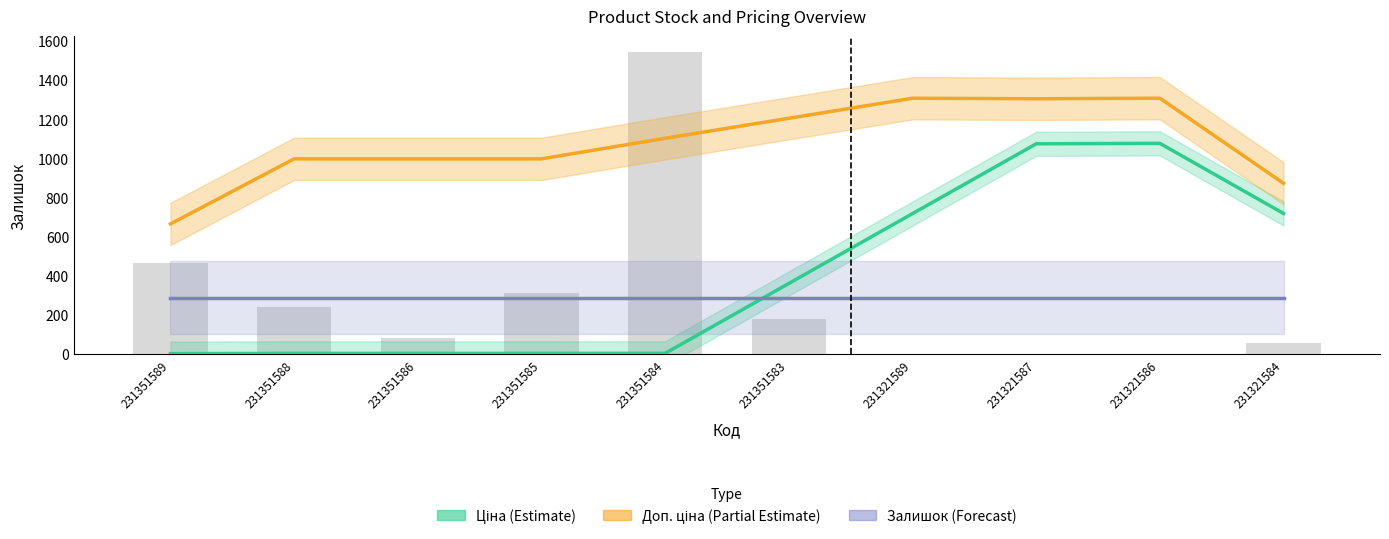

At which label does Доп. ціна (Partial Estimate) first exceed 1102?

231351584